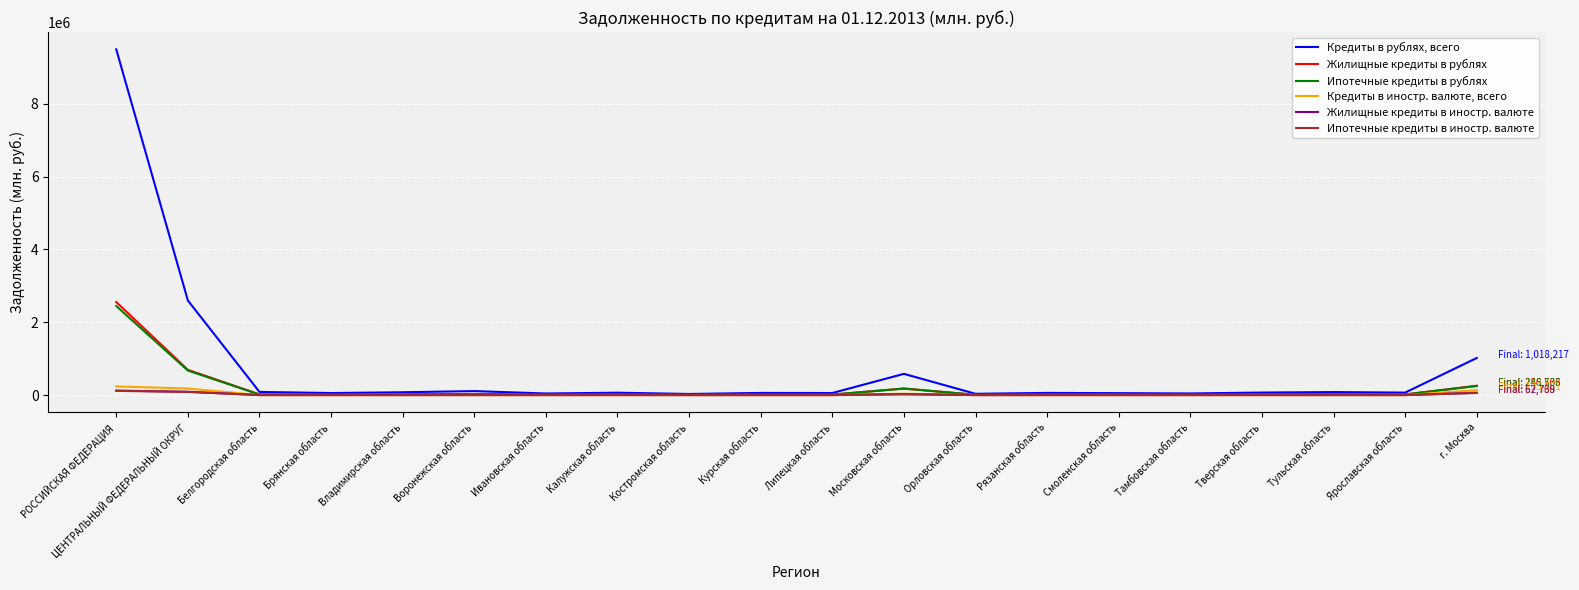

What is the greatest value displayed?

9493013